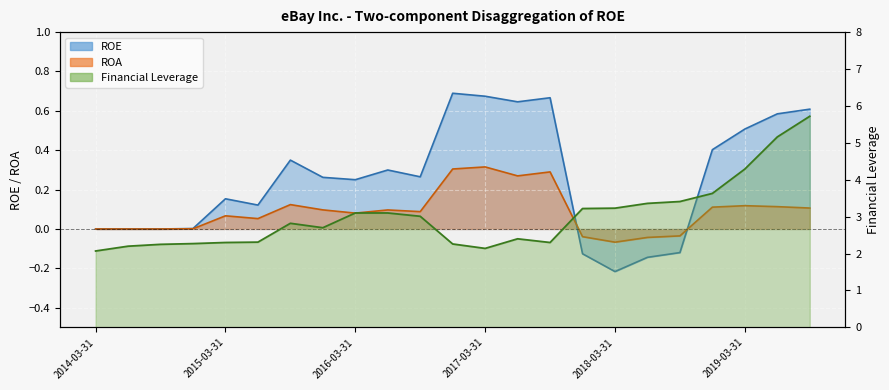

What is the average value of the ROA series?

0.1